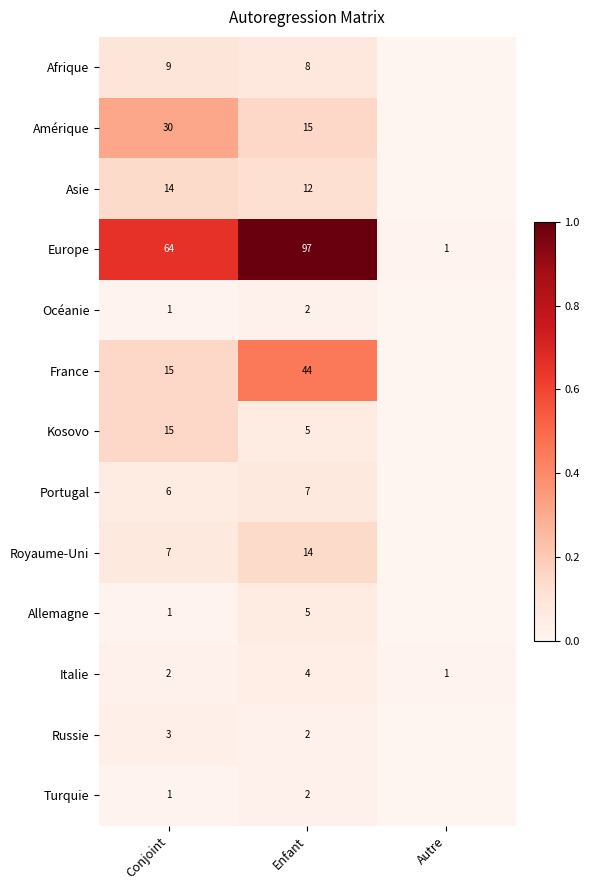

What is the maximum value for Europe?

97